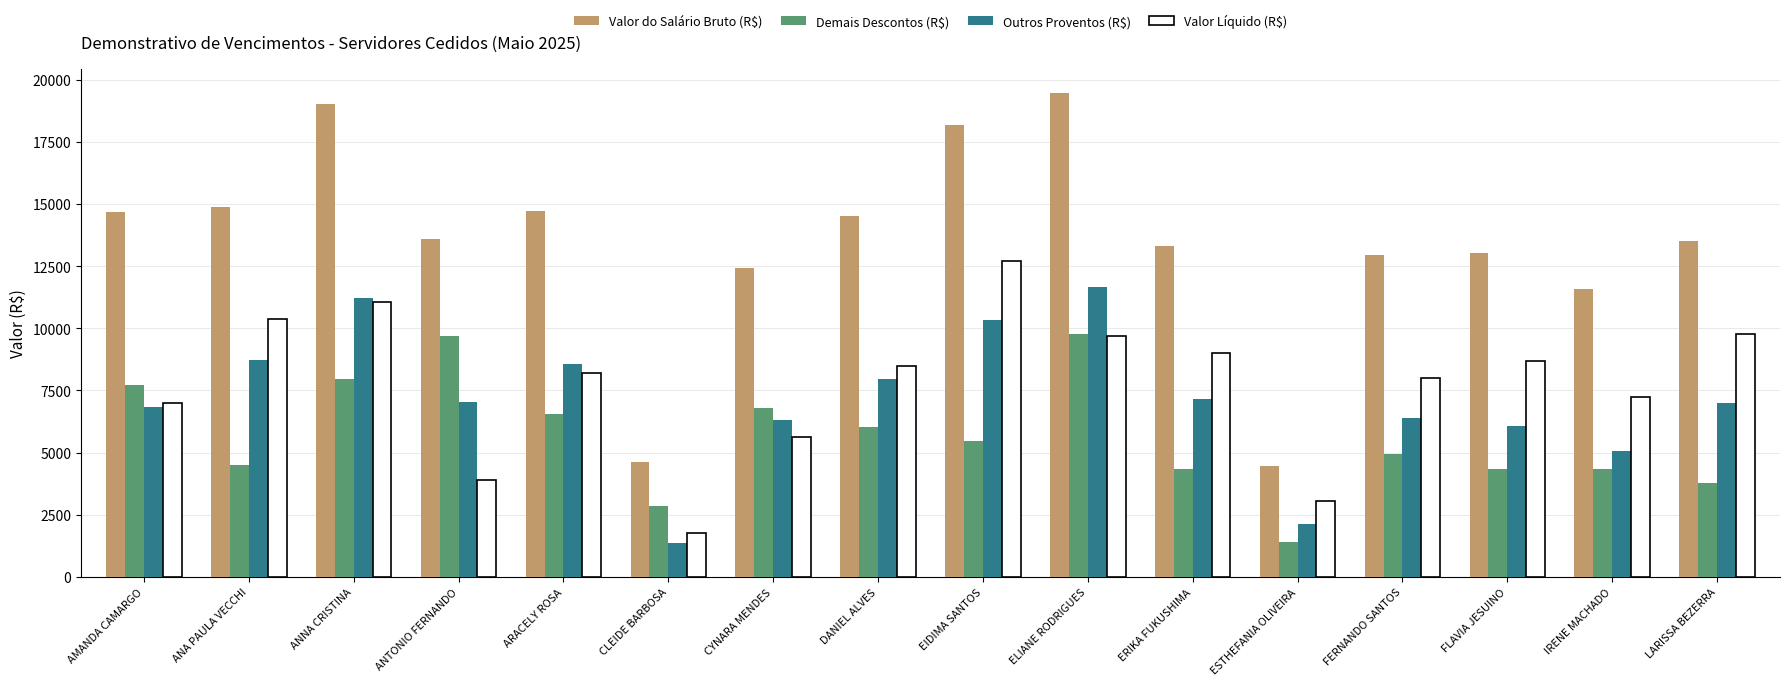

True or false: Valor do Salário Bruto (R$) has a value of 30043.3 at ANNA CRISTINA.

False